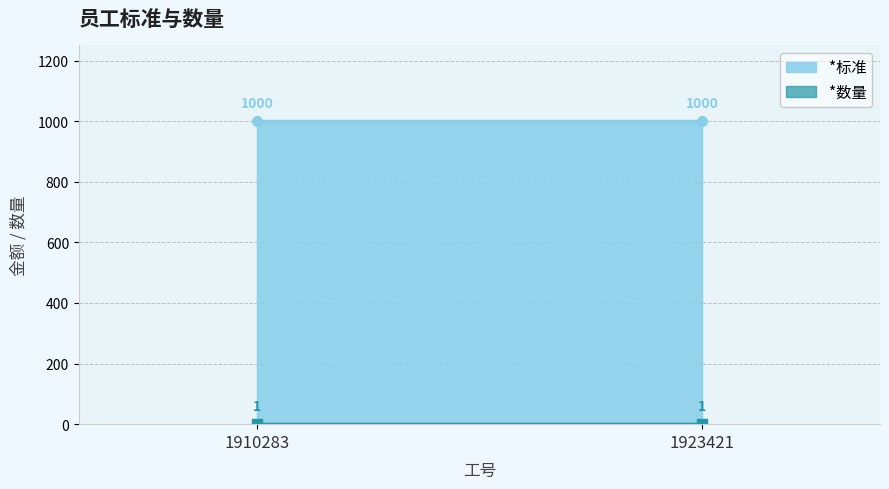

What is the average value of the *标准 series?

1000